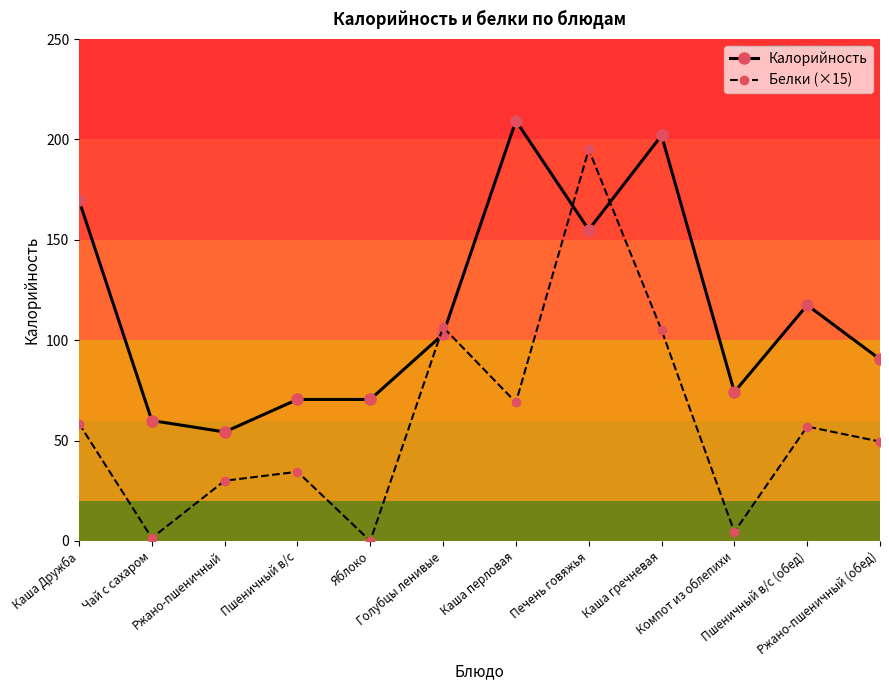

The value of Белки (×15) at Ржано-пшеничный is 30.0. True or false?

True